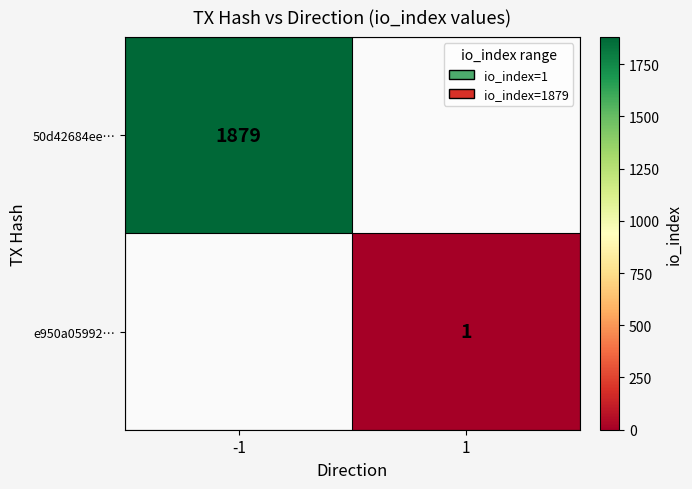

True or false: e950a05992… has a value of 0.5 at 1.

False